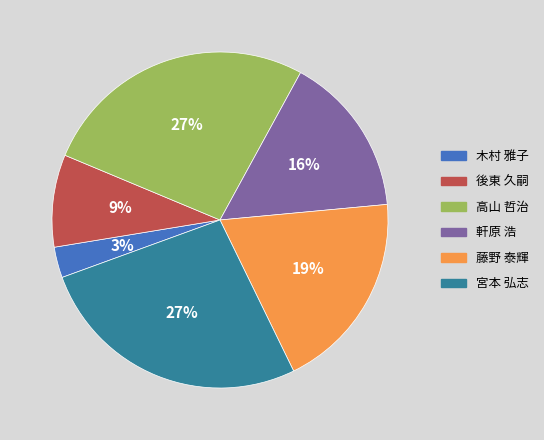

Is 後東 久嗣 the majority of the pie?

No